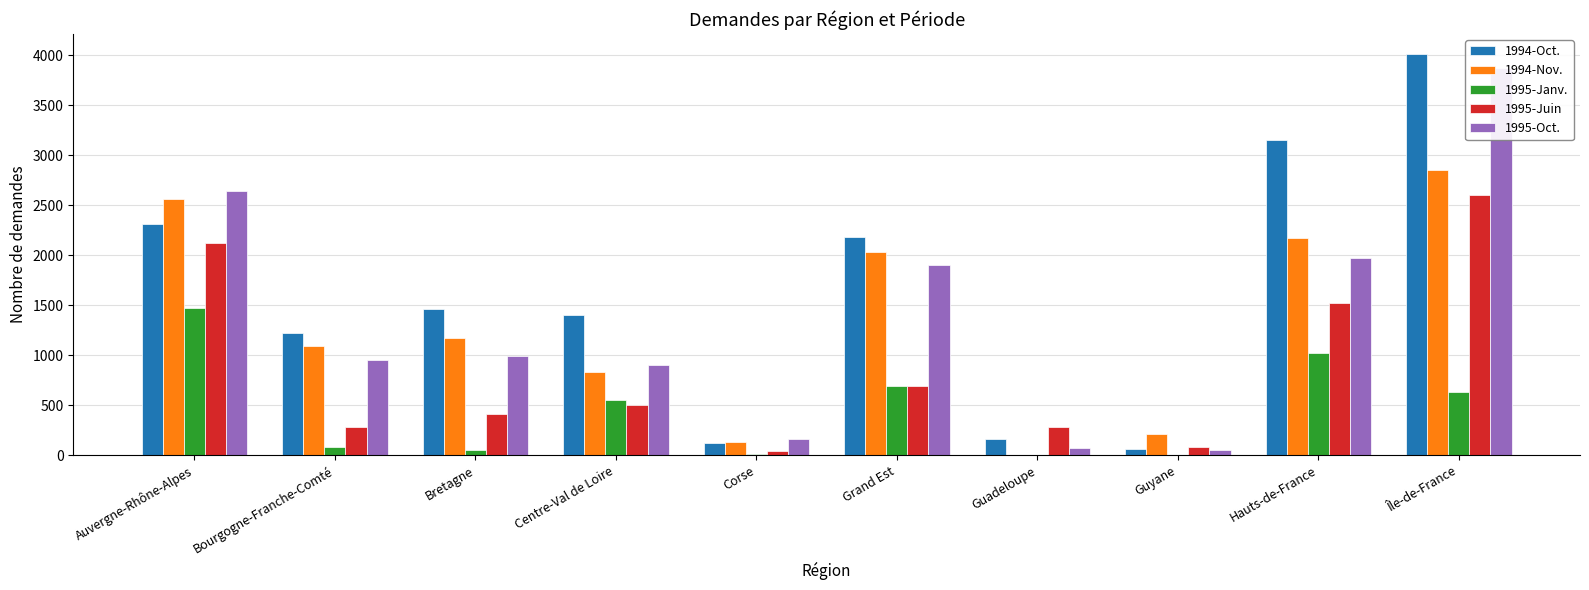

Which label corresponds to the largest value in the chart?

Île-de-France